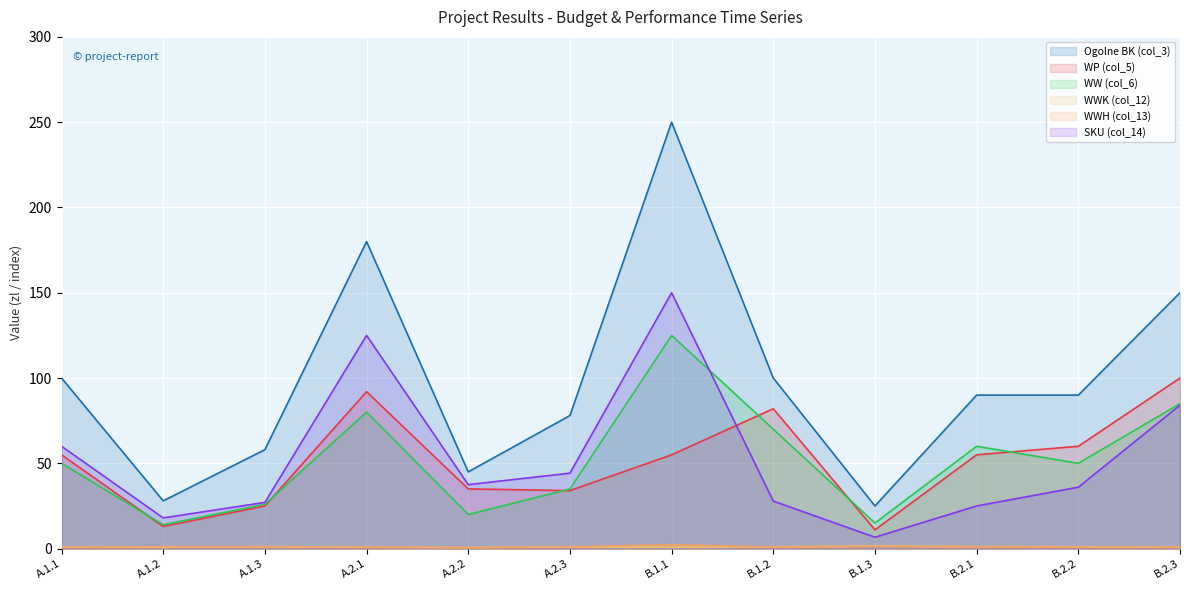

What is the value of the SKU (col_14) point at the 5th from the left?

37.5